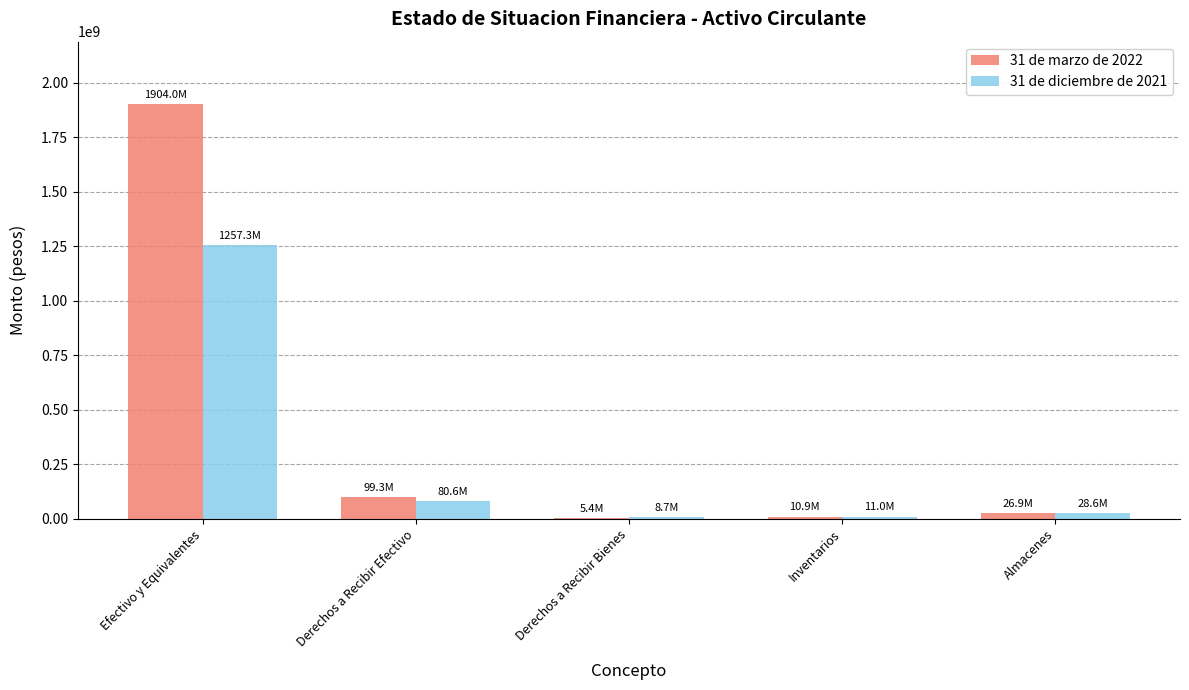

What is the greatest value displayed?

1904024788